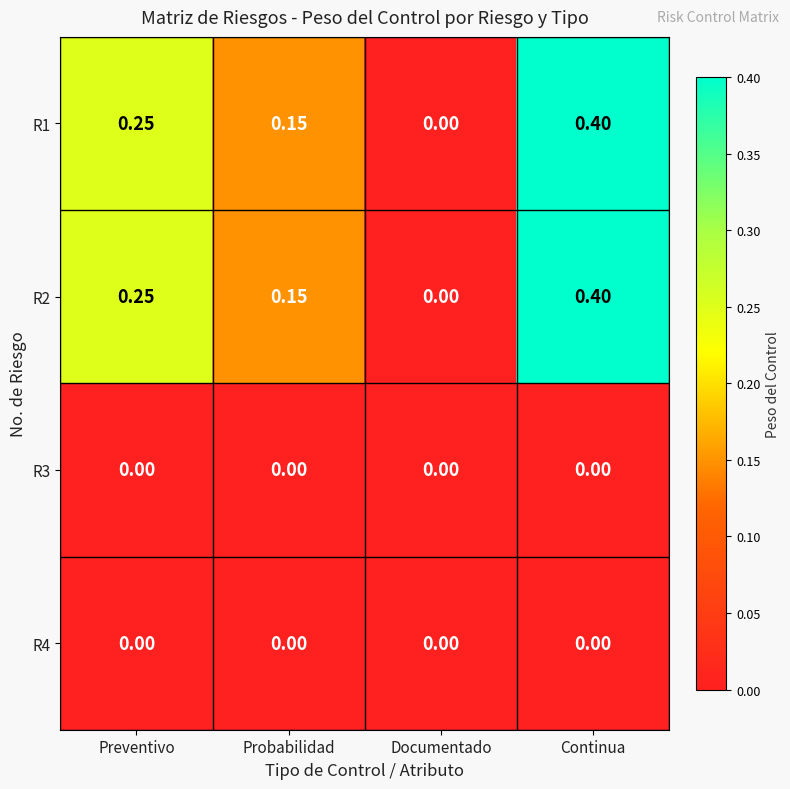

Is the value of R1 at Documentado greater than the value of R2 at Probabilidad?

No